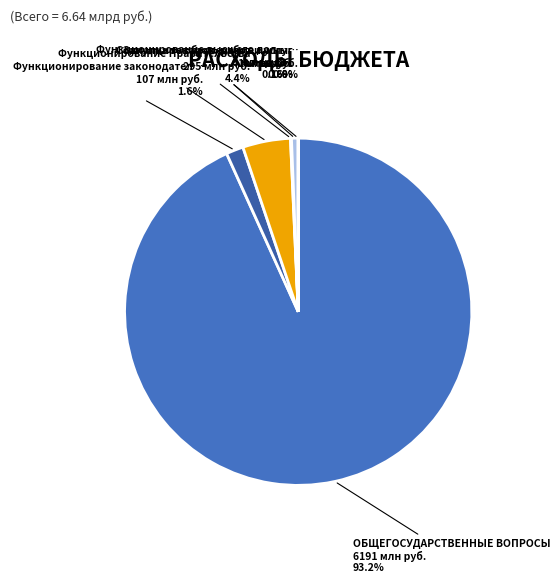

Is there a majority slice in this chart?

Yes